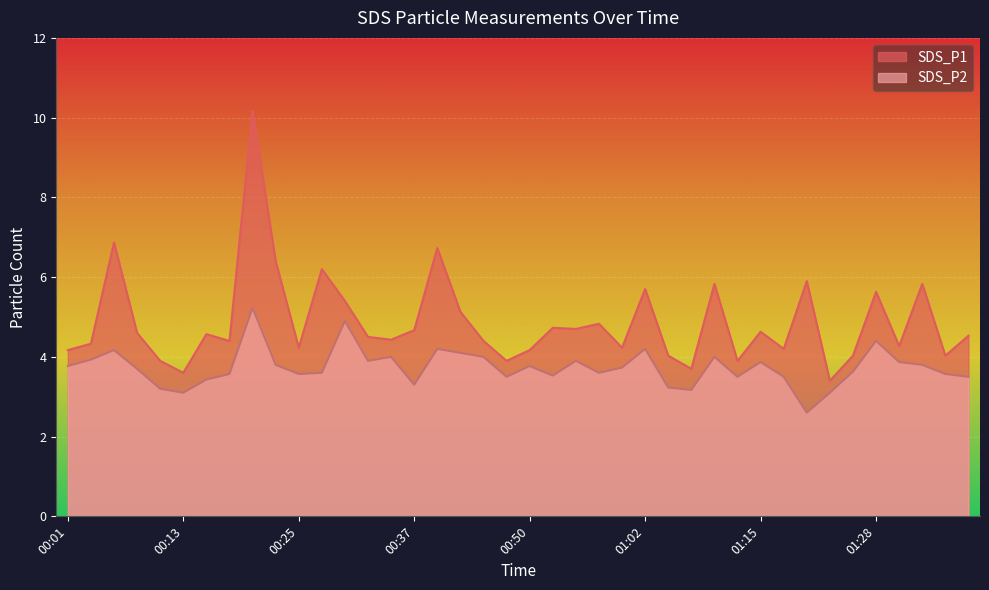

How many values in the SDS_P2 series are below 3?

1